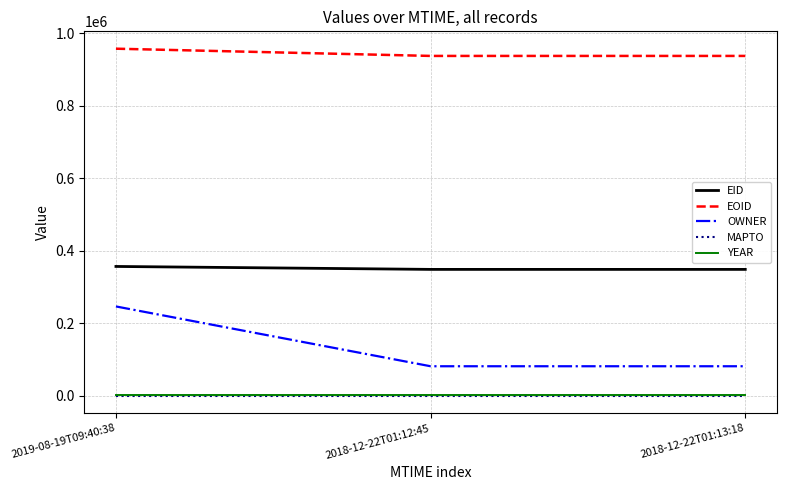

The value of OWNER at 2018-12-22T01:12:45 is 81910. True or false?

True